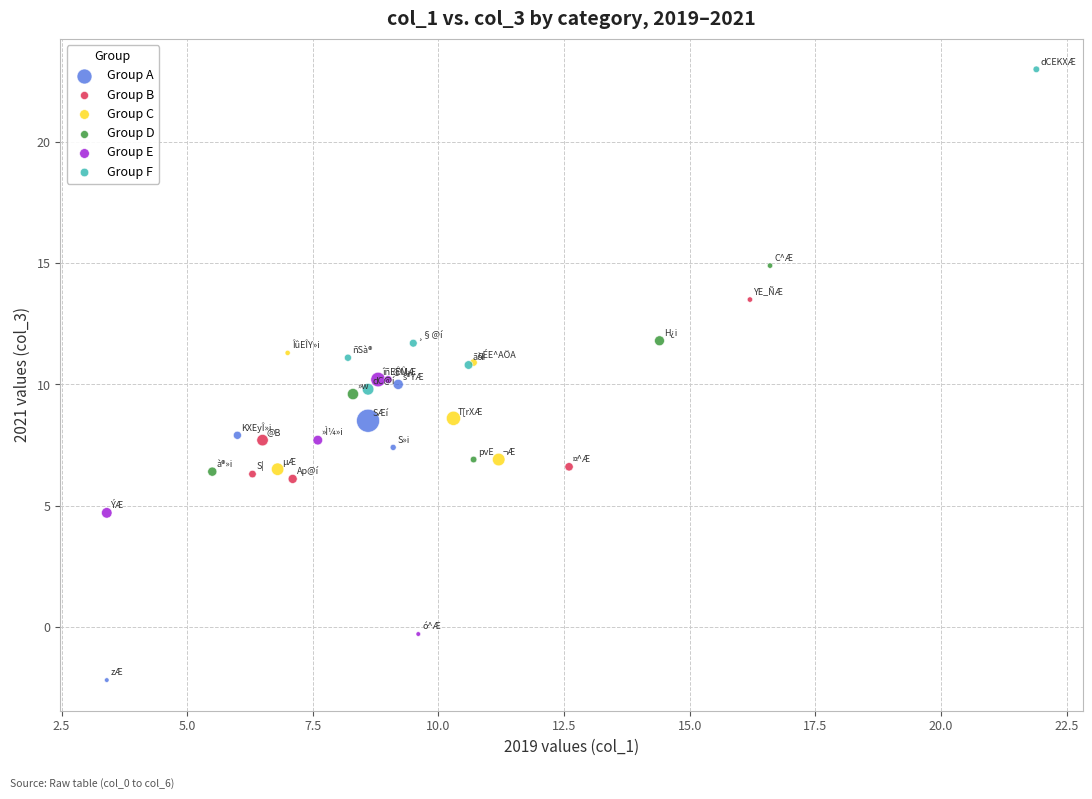

Which series contains the highest Y value?

Group F